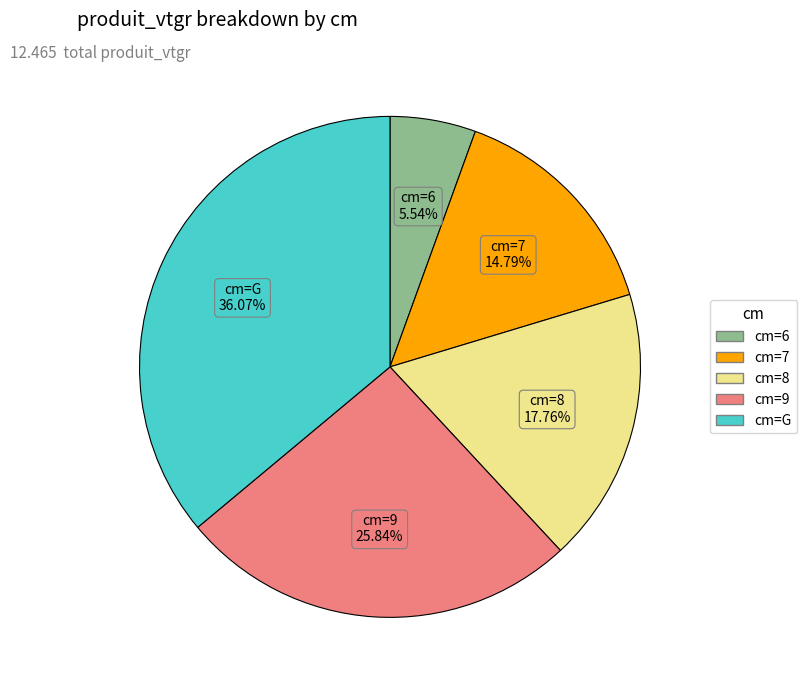

Is there a majority slice in this chart?

No